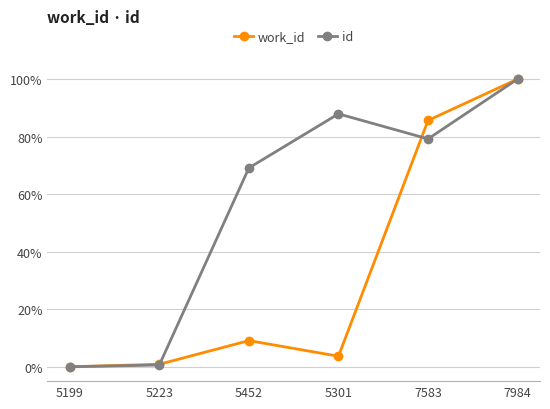

Where is the first local minimum for id?

7583